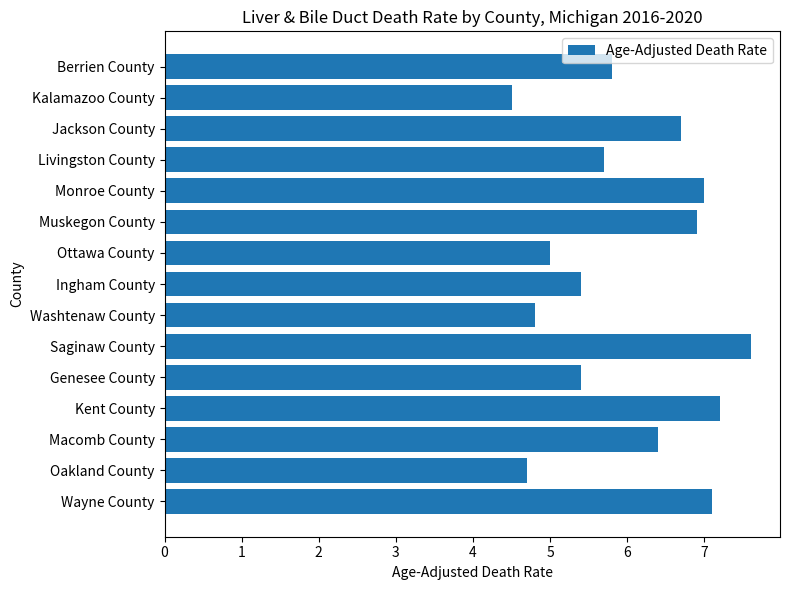

What is the change in value from Macomb County to Saginaw County?

+1.2